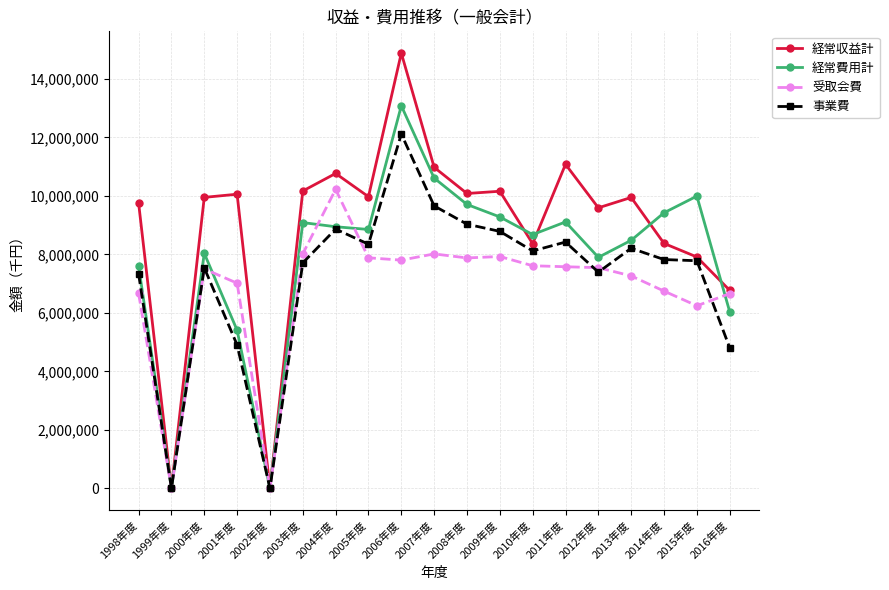

How many categories are shown in the chart?

19